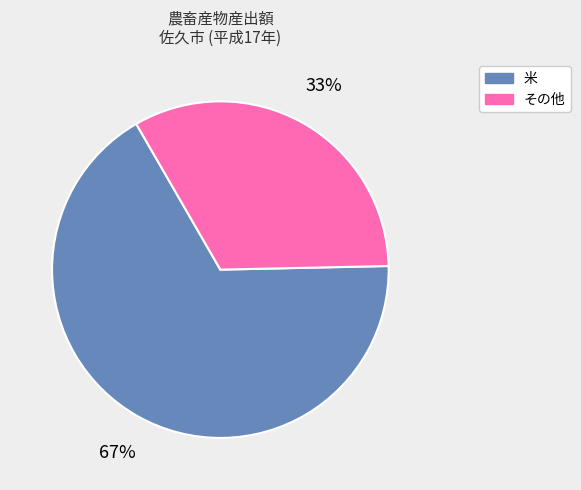

To the nearest percent, what is the average slice percentage?

50%